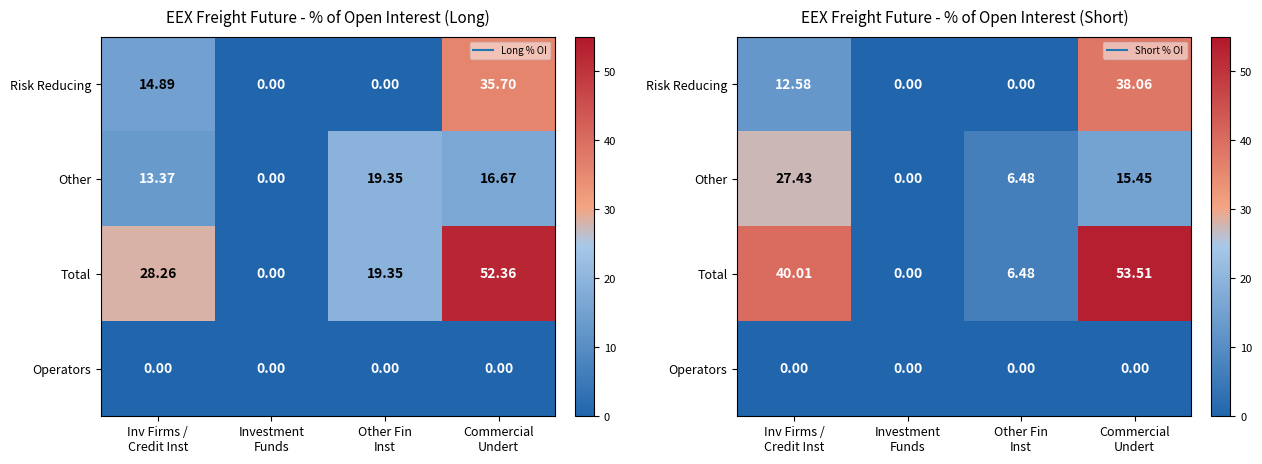

What is the difference between the highest and lowest values at Other Fin
Inst?

6.5